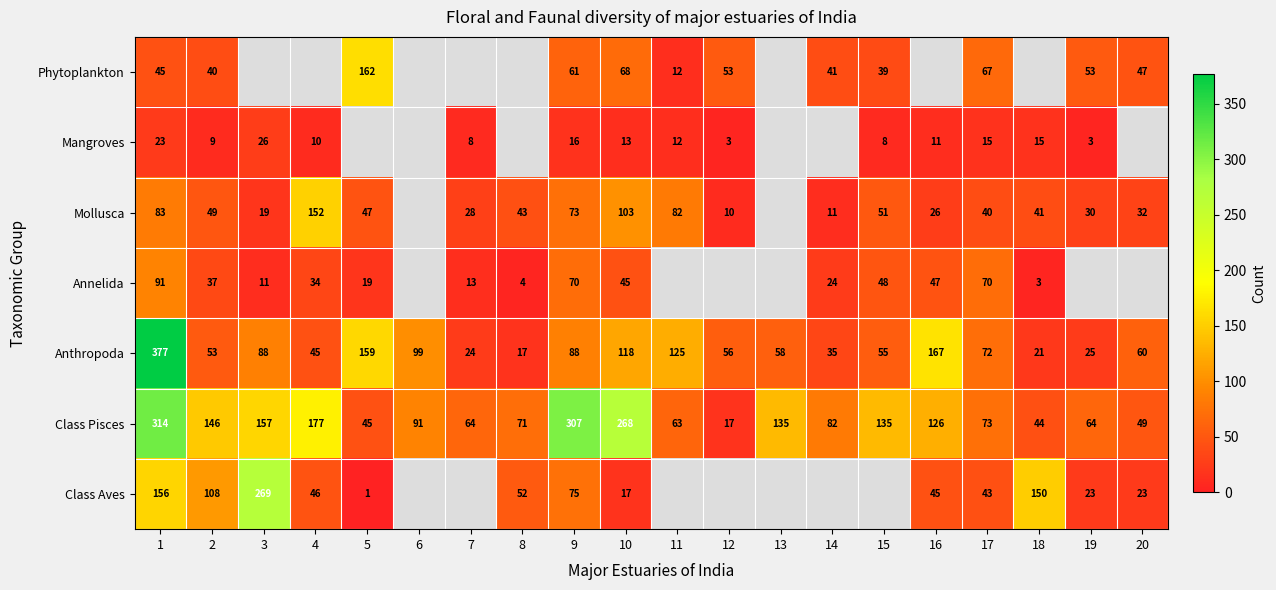

At which category is the sum across all series the highest?

1